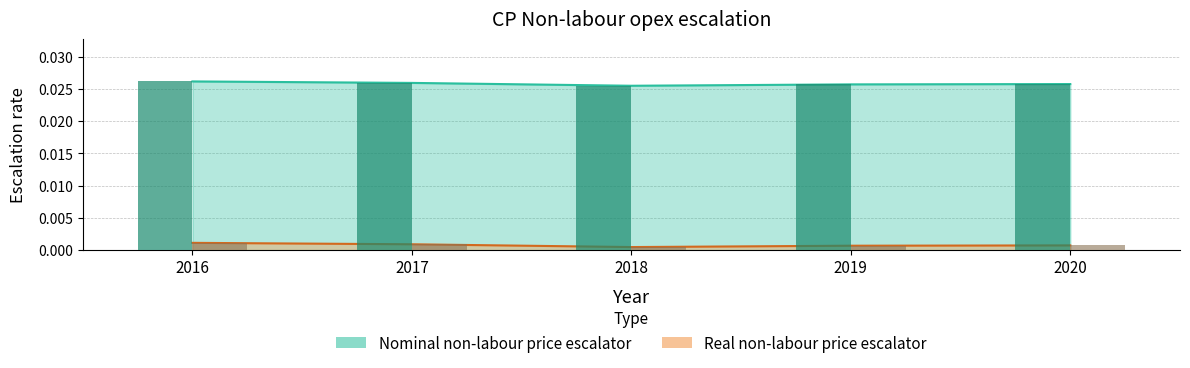

List the series in order of their peak value, lowest first.

Real non-labour price escalator, Nominal non-labour price escalator